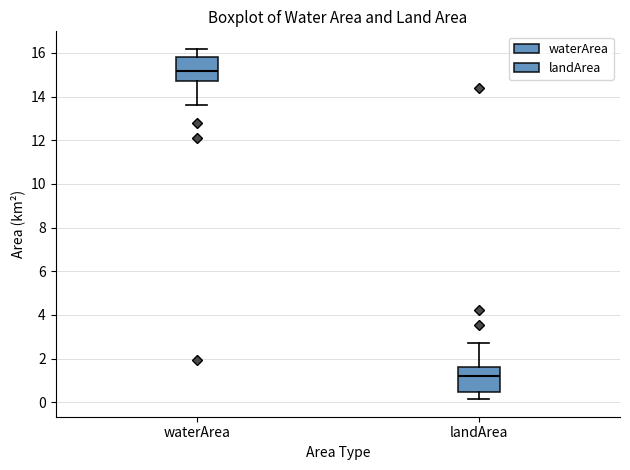

Which box has the lowest median line?

landArea